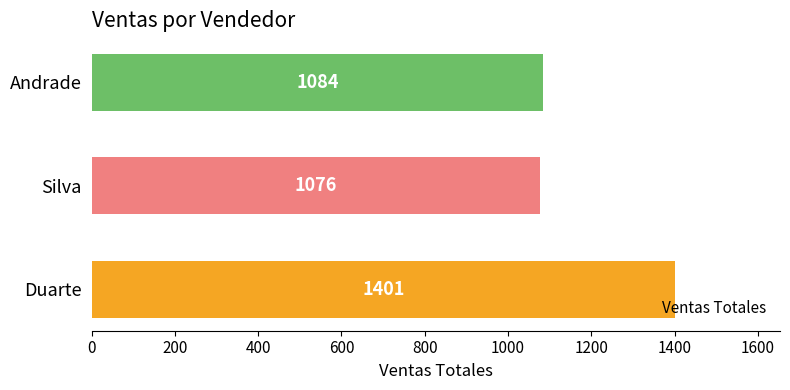

What is the smallest value displayed?

1076